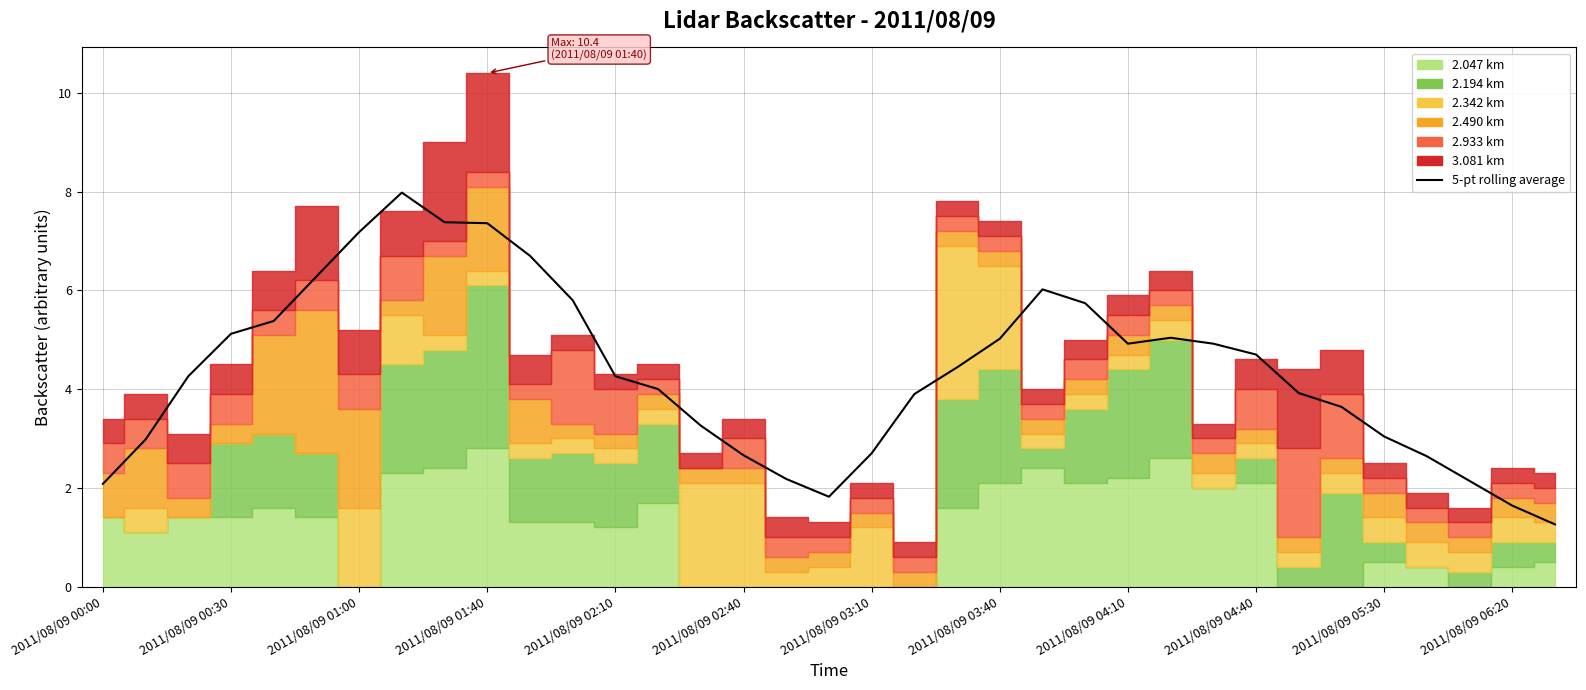

What is the difference between the values at 22 and 20?

1.6